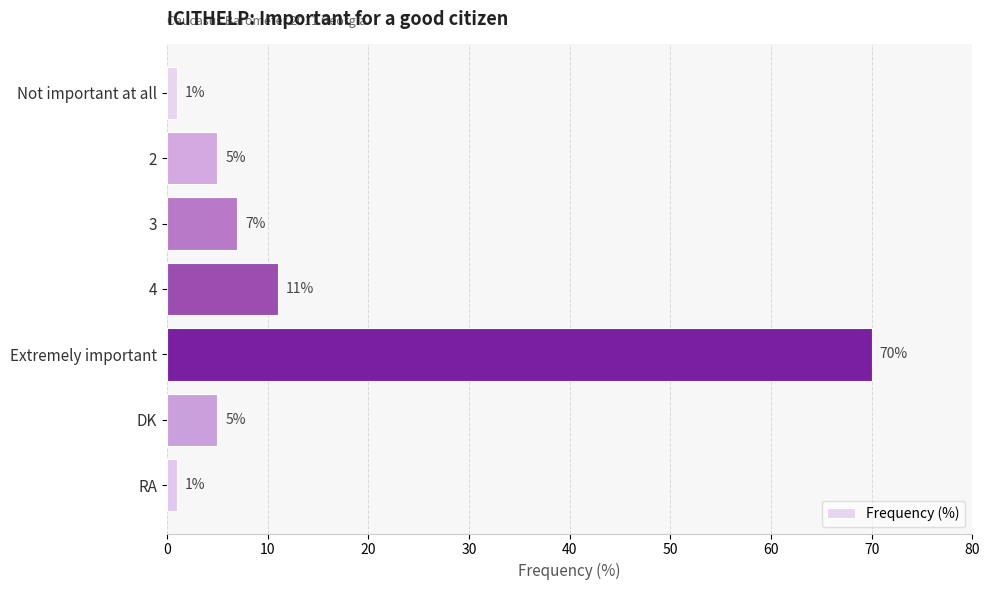

The chart shows a value of 4 at 3. True or false?

False